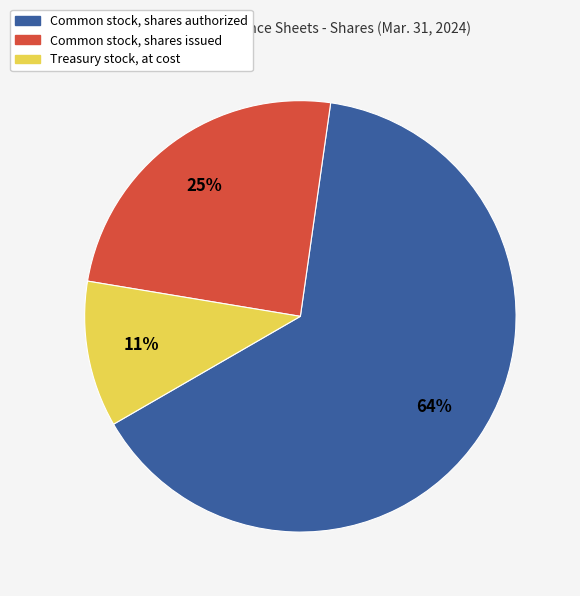

Is there a majority slice in this chart?

Yes